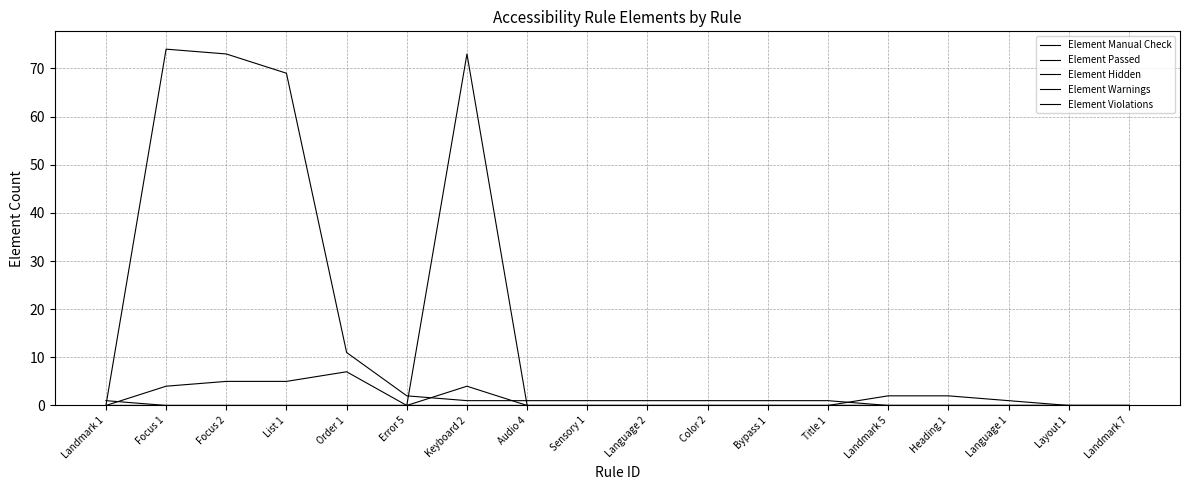

True or false: Element Violations and Element Passed intersect in this chart.

False